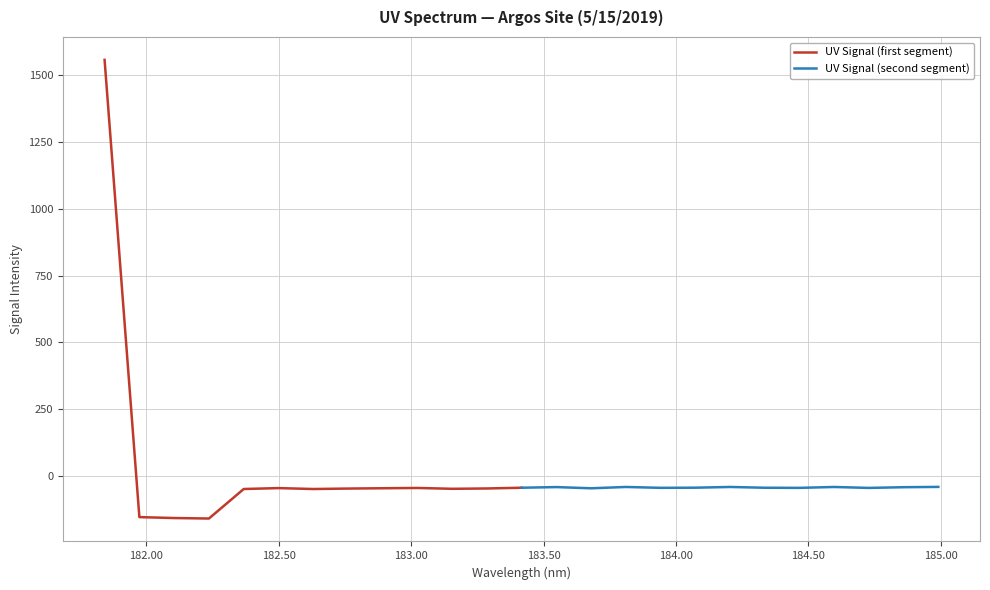

What is the minimum value for UV Signal (first segment)?

-159.1